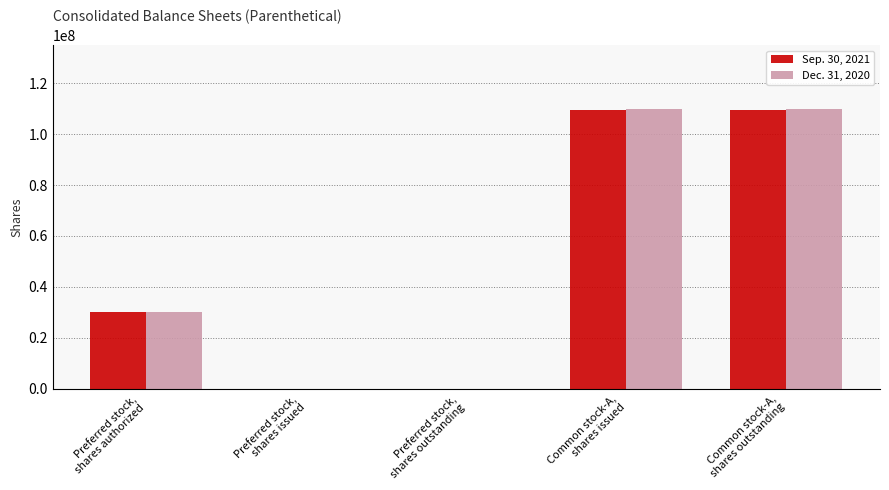

What is the sum of the Sep. 30, 2021 values at Preferred stock,
shares outstanding and Common stock-A,
shares outstanding?

109480000